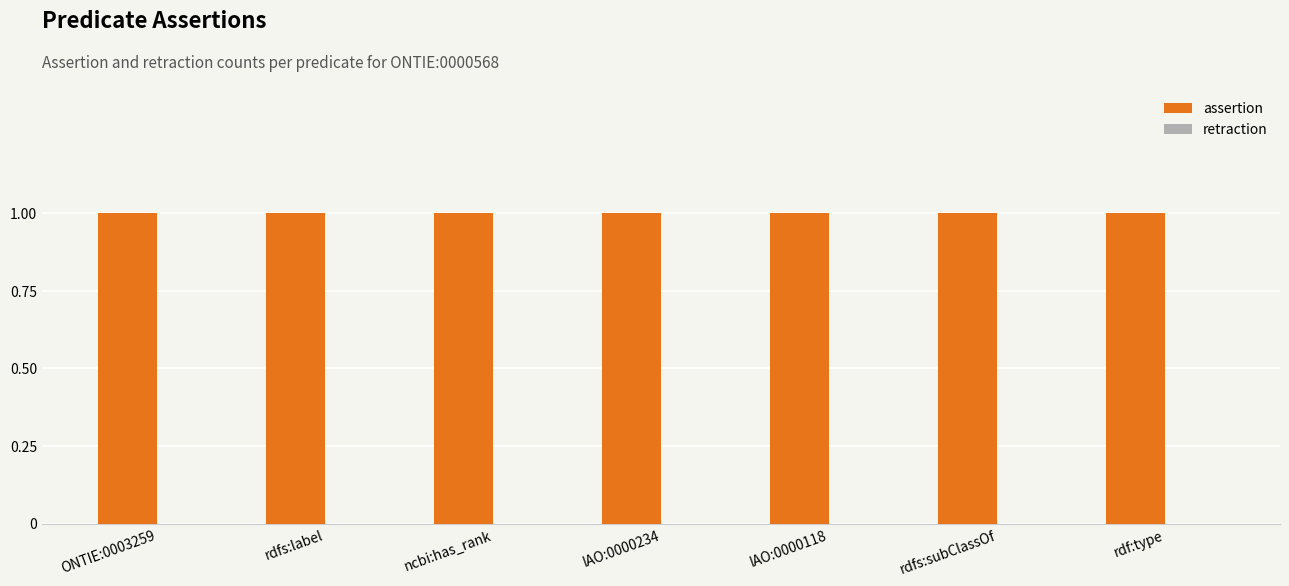

Which series has the largest range (max minus min)?

assertion